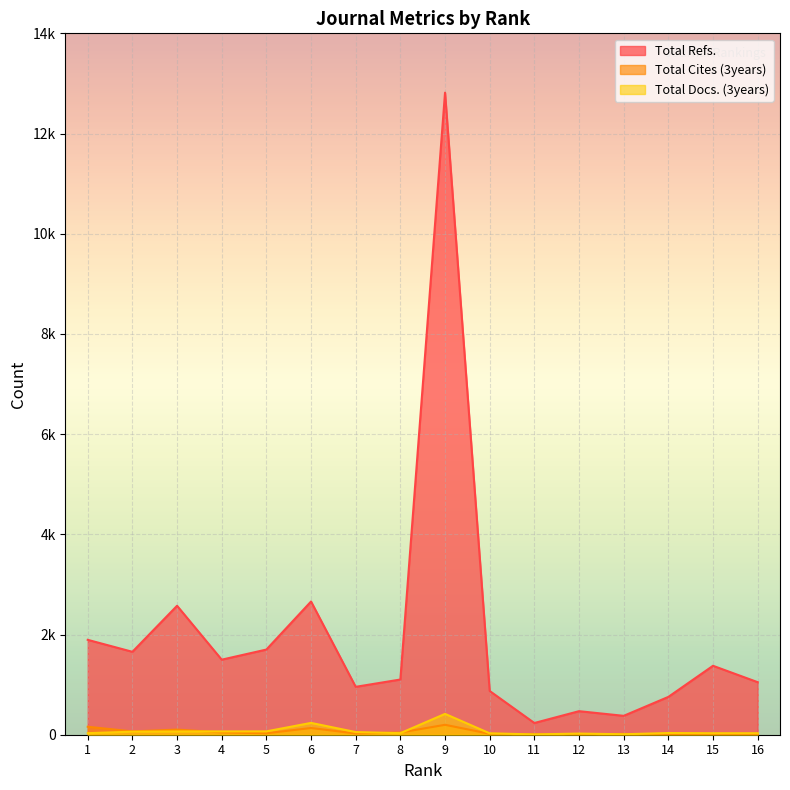

At which label is Total Refs. closest to 6525?

6